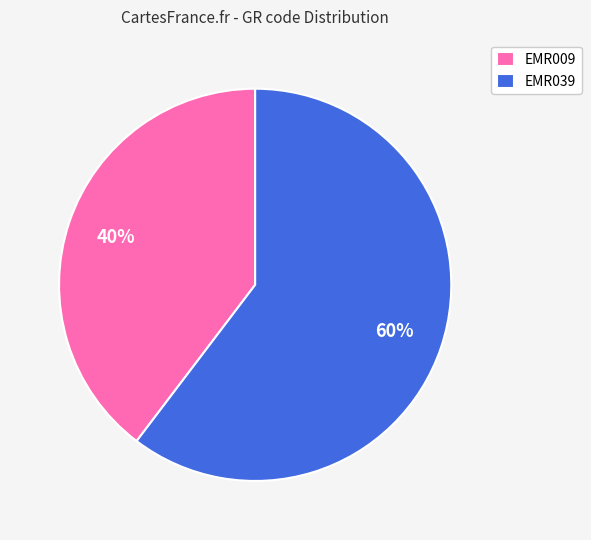

Between EMR039 and EMR009, which is larger?

EMR039